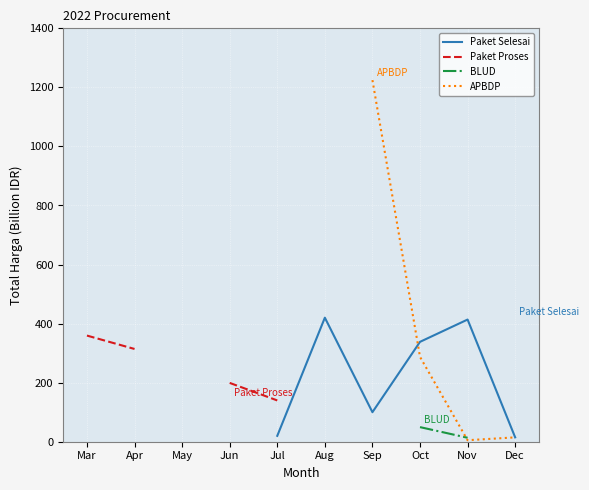

Which series changed the most between Mar and Apr?

Paket Proses